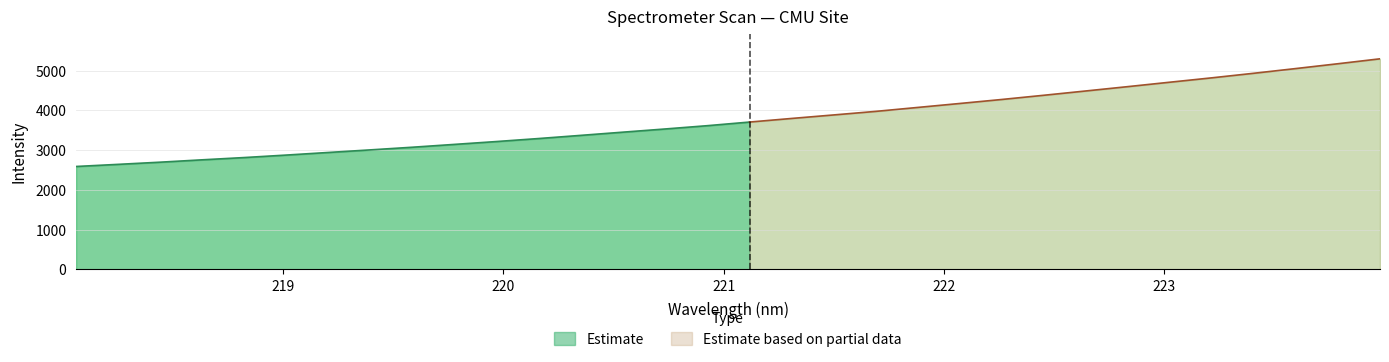

At which category does the chart reach its minimum across all series?

218.0596